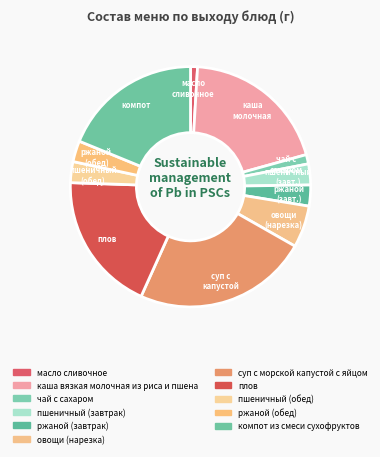

Does плов account for over 50% of the chart?

No